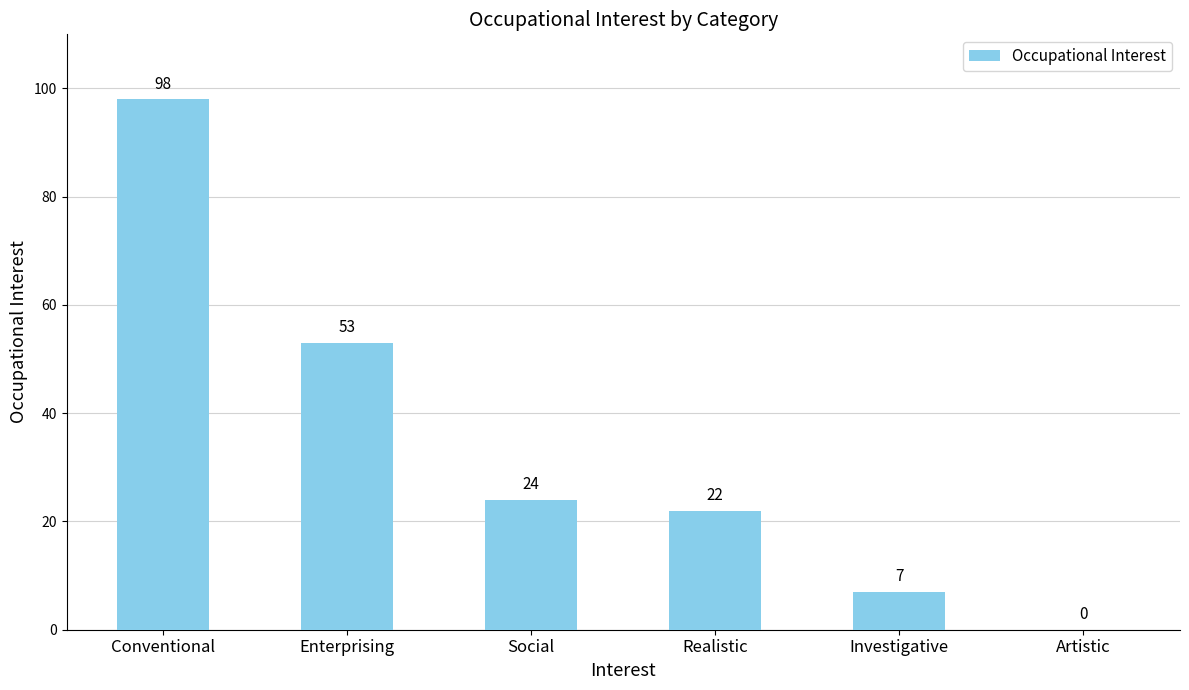

Count the number of data series in this chart.

1